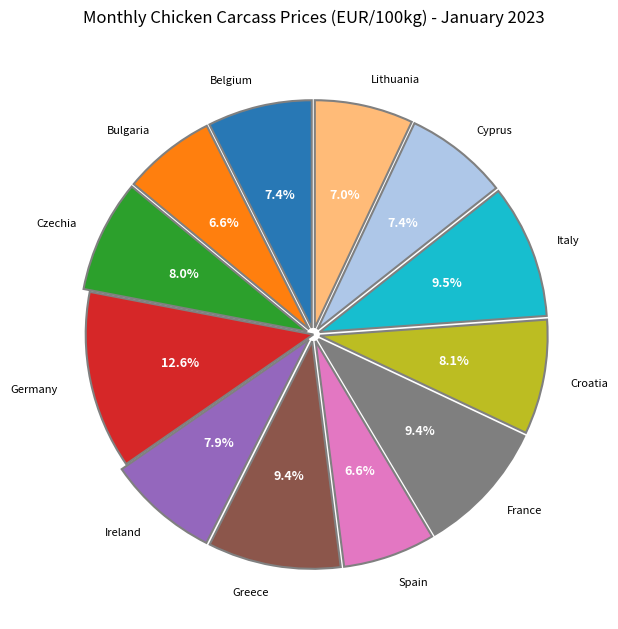

Is there a majority slice in this chart?

No